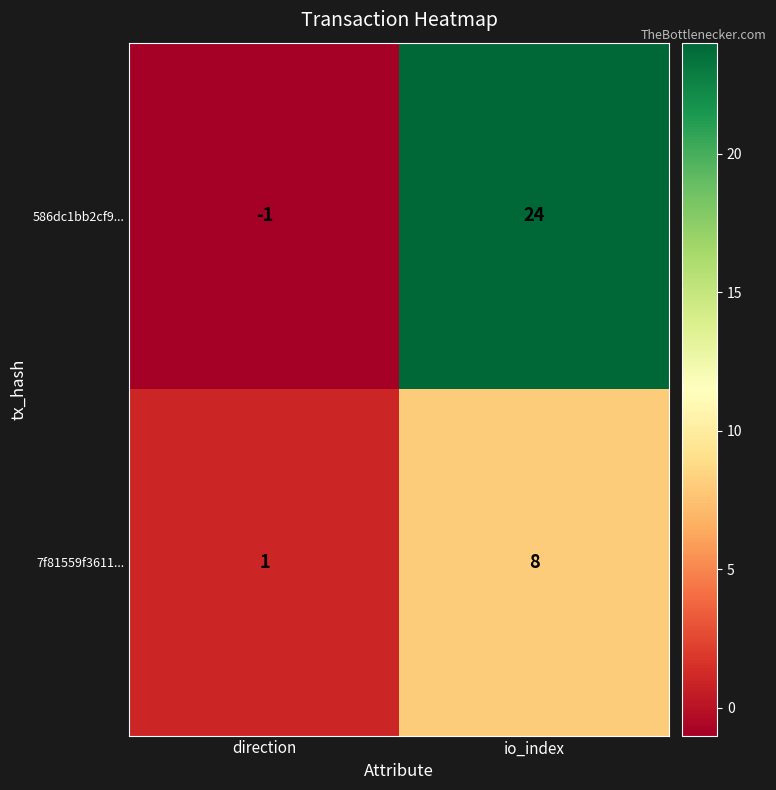

Which series has the largest total across all categories?

586dc1bb2cf9...